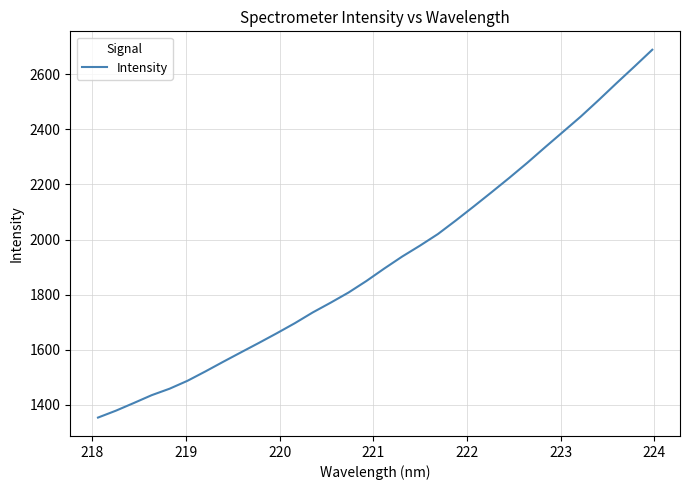

What is the maximum value shown in the chart?

2688.6